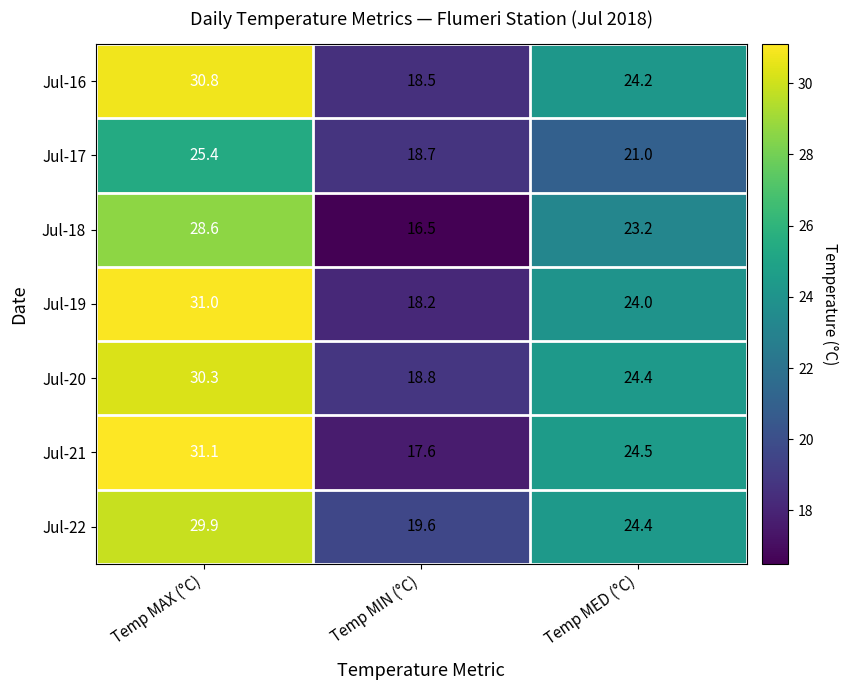

At which category is the sum across all series the highest?

Temp MAX (°C)